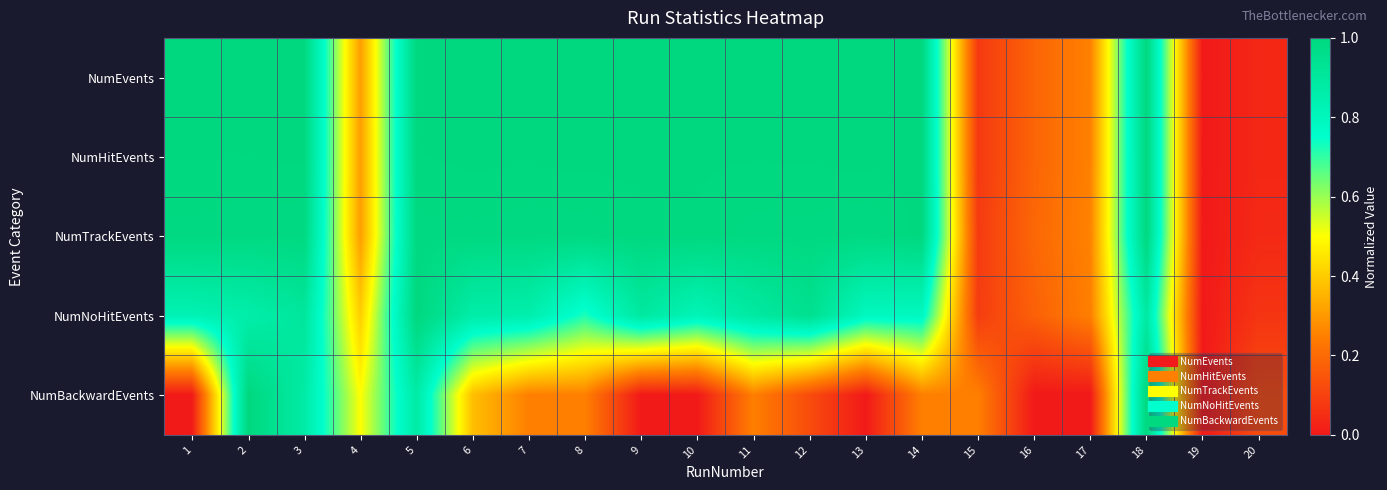

Reading left to right, extract all data points from this chart.

NumEvents: 1=1.0	2=1.0	3=1.0	4=0.3	5=1.0	6=1.0	7=1.0	8=1.0	9=1.0	10=1.0	11=1.0	12=1.0	13=1.0	14=1.0	15=0.1	16=0.2	17=0.3	18=1.0	19=0.0	20=0.0
NumHitEvents: 1=1.0	2=1.0	3=1.0	4=0.3	5=1.0	6=1.0	7=1.0	8=1.0	9=1.0	10=1.0	11=1.0	12=1.0	13=1.0	14=1.0	15=0.1	16=0.2	17=0.3	18=1.0	19=0.0	20=0.0
NumTrackEvents: 1=1.0	2=1.0	3=1.0	4=0.3	5=1.0	6=1.0	7=1.0	8=1.0	9=1.0	10=1.0	11=1.0	12=1.0	13=1.0	14=1.0	15=0.1	16=0.2	17=0.3	18=1.0	19=0.0	20=0.0
NumNoHitEvents: 1=0.8	2=0.9	3=0.9	4=0.4	5=1.0	6=0.9	7=0.9	8=0.7	9=0.9	10=0.8	11=0.9	12=0.9	13=0.8	14=0.8	15=0.1	16=0.2	17=0.2	18=0.9	19=0.0	20=0.1
NumBackwardEvents: 1=0.0	2=1.0	3=0.9	4=0.5	5=0.9	6=0.4	7=0.2	8=0.2	9=0.0	10=0.0	11=0.2	12=0.1	13=0.0	14=0.2	15=0.2	16=0.0	17=0.0	18=1.0	19=0.0	20=0.1